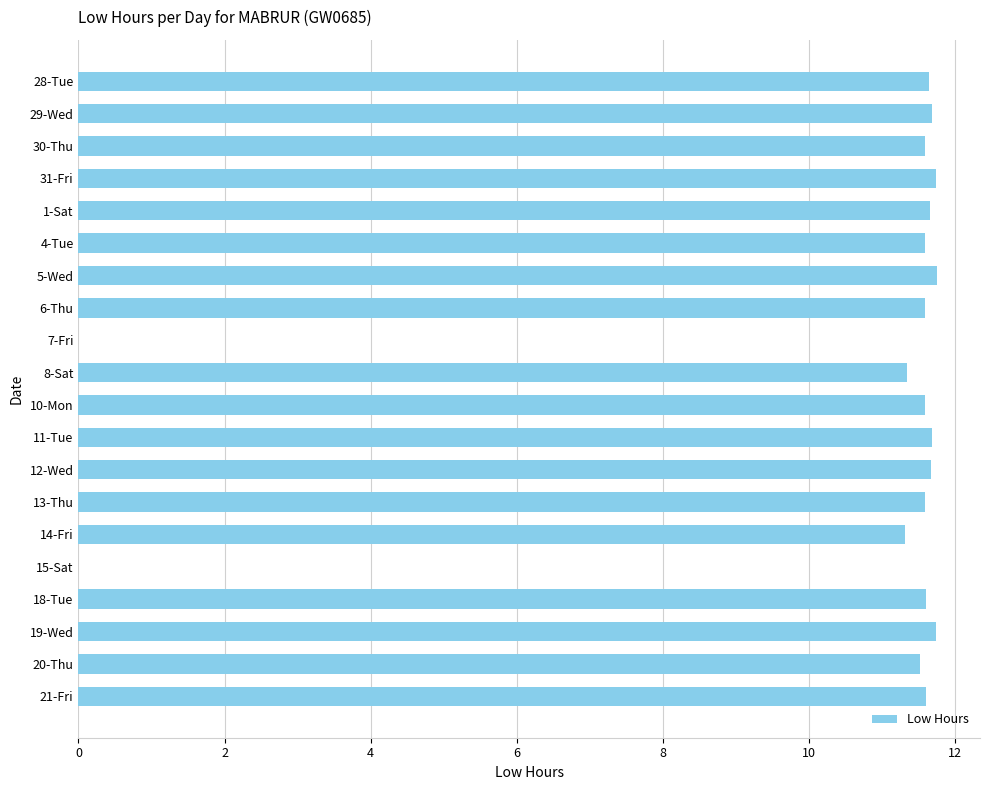

The chart shows a value of 5.6 at 13-Thu. True or false?

False